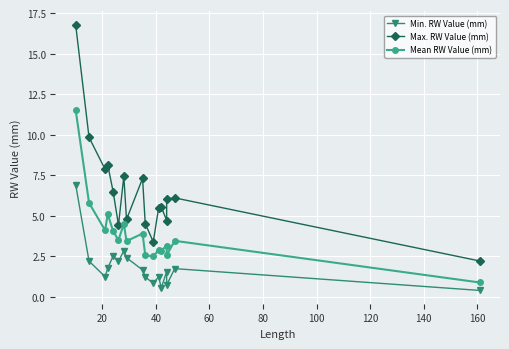

Which series has the largest total across all categories?

Max. RW Value (mm)